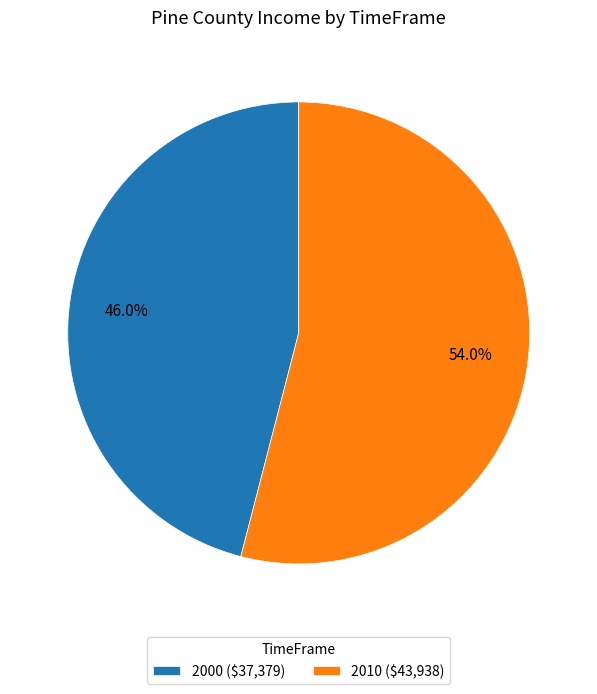

To the nearest percent, what portion does 2000 represent?

46%